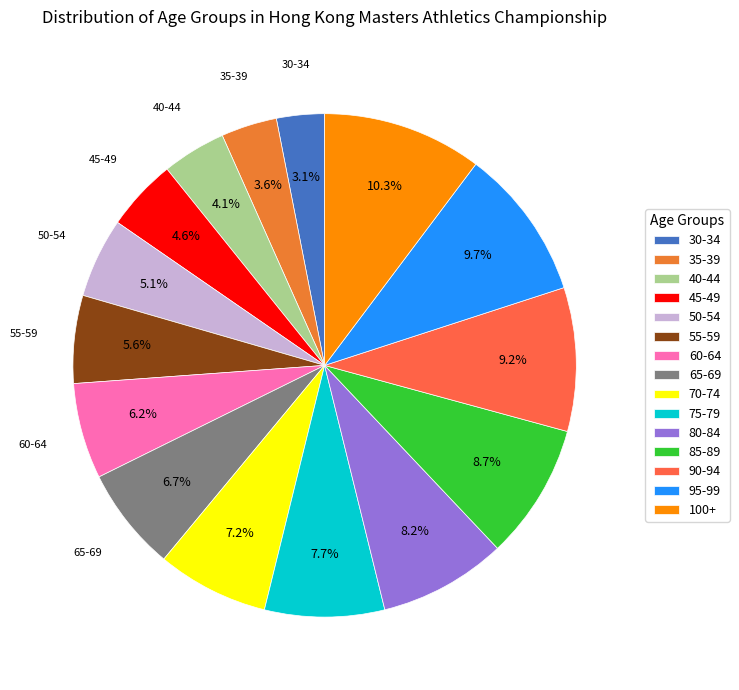

To the nearest percent, what percentage of the pie is 75-79?

8%